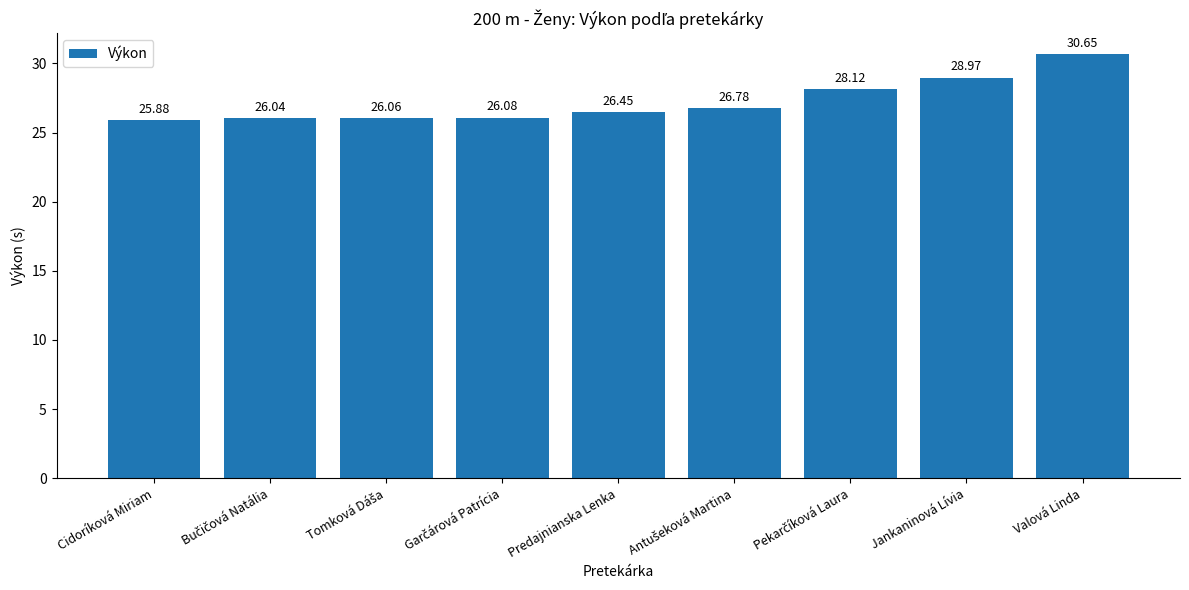

What is the label of the 8th bar from the left?

Jankaninová Lívia